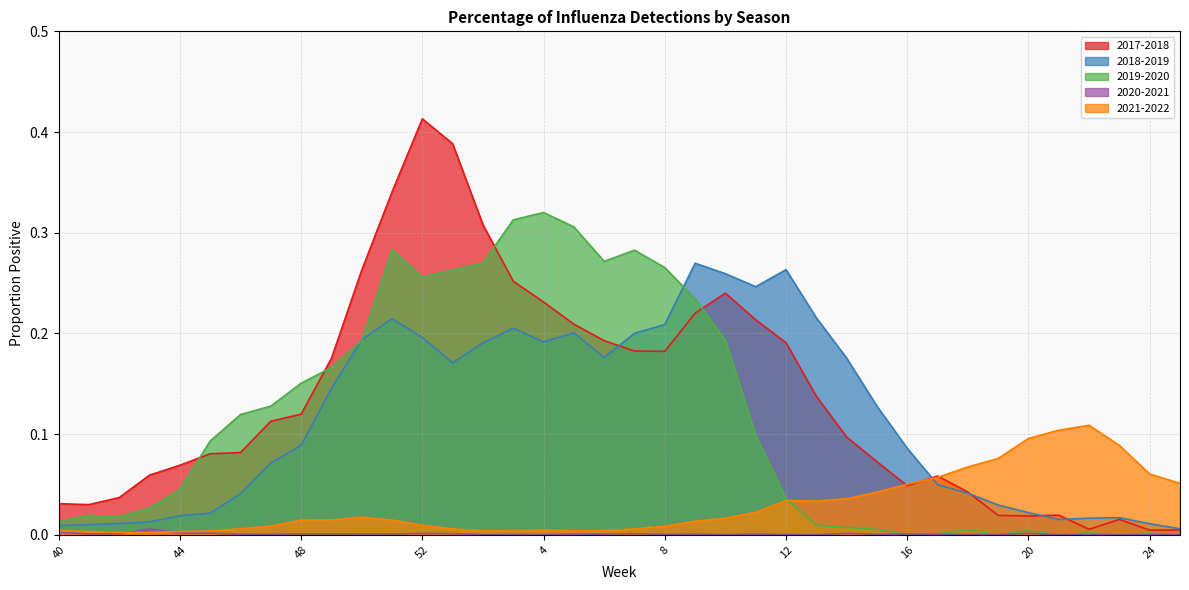

What is the label of the 23rd point from the right?

3